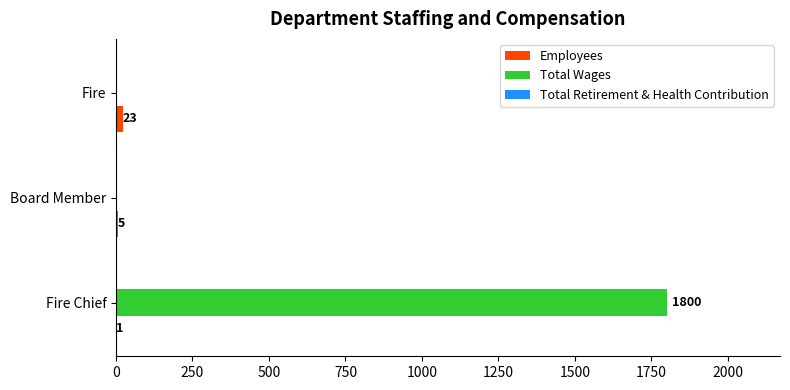

Is it true that Total Wages equals 693 at Fire?

False